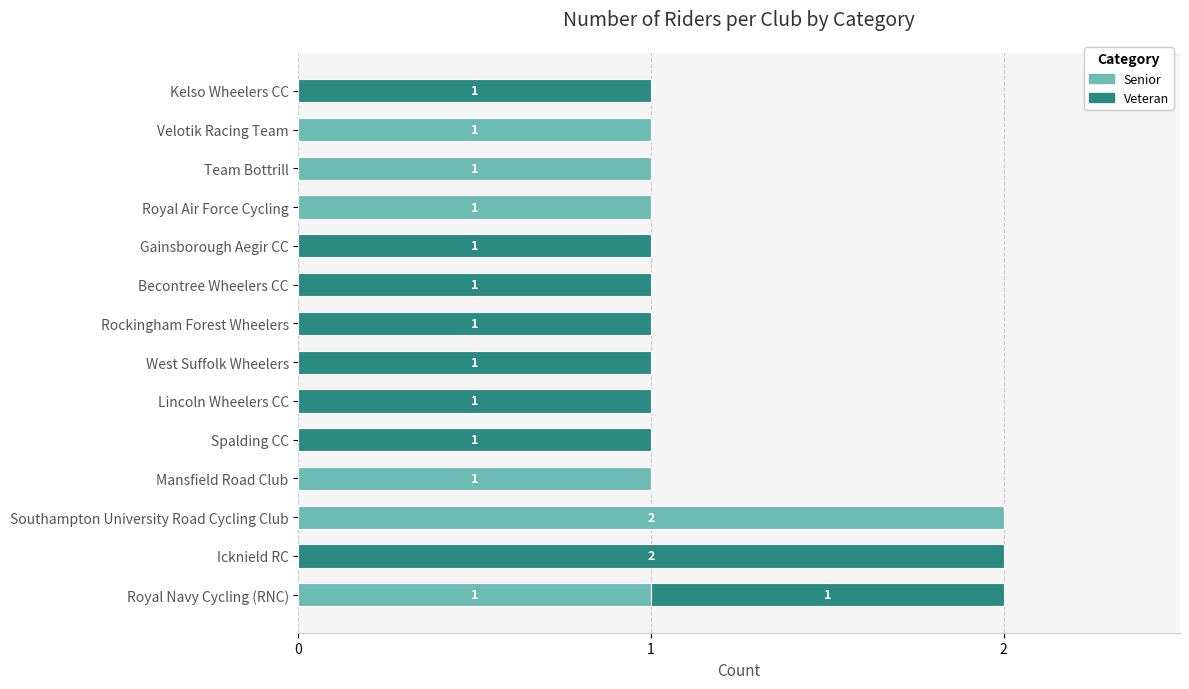

What is the sum of all Senior values?

7